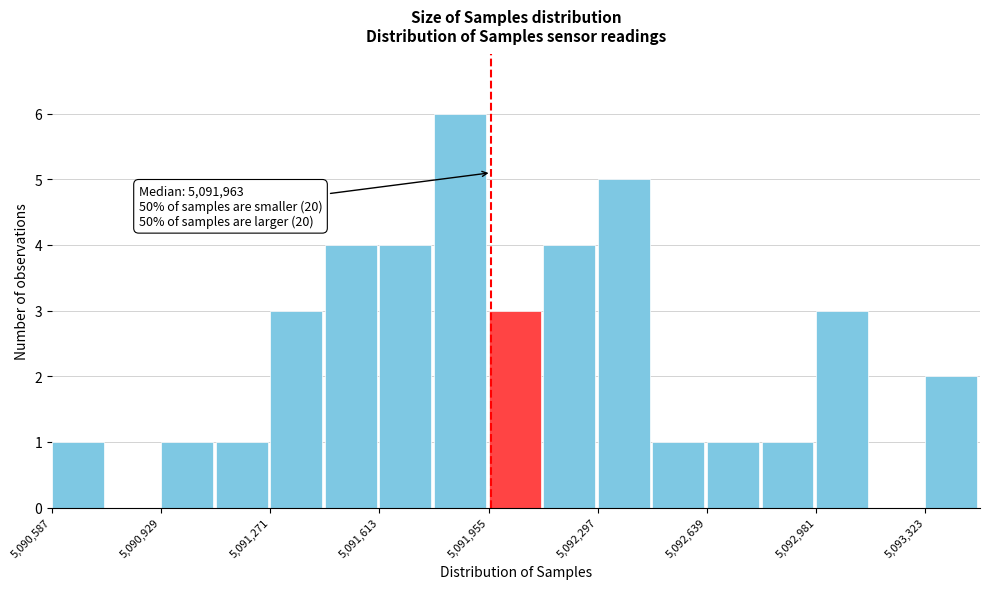

Around what value on the x-axis is the tallest bar? Give the approximate position of its centre, as read against the axis.

5091850